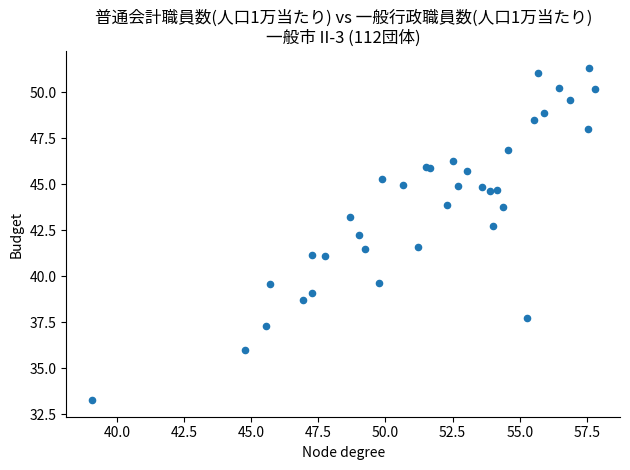

What Y value in the scatter plot is closest to 42?

42.2